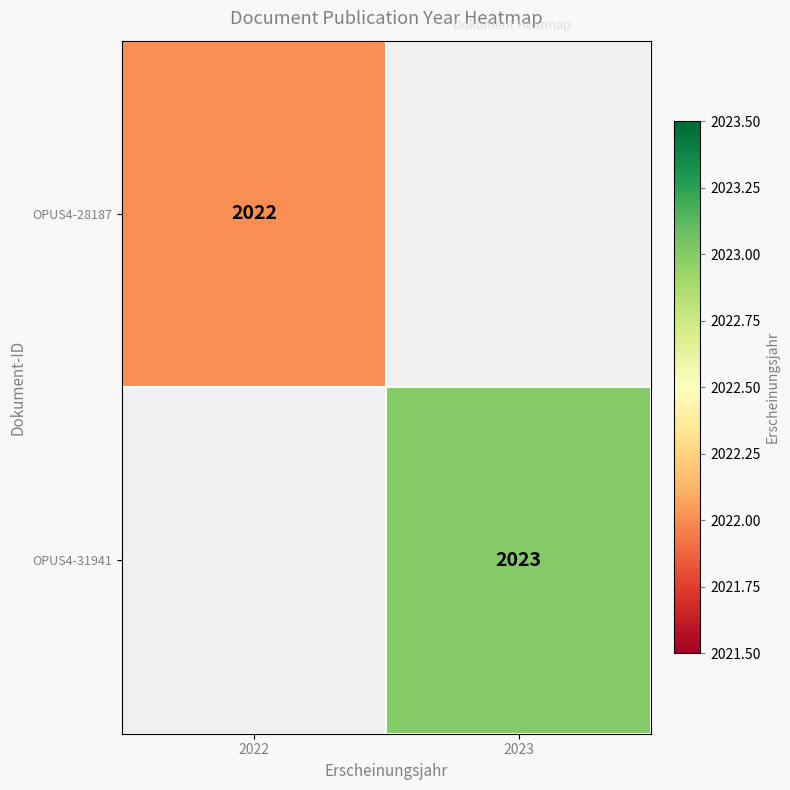

True or false: OPUS4-28187 has a value of 2022 at 2022.

True